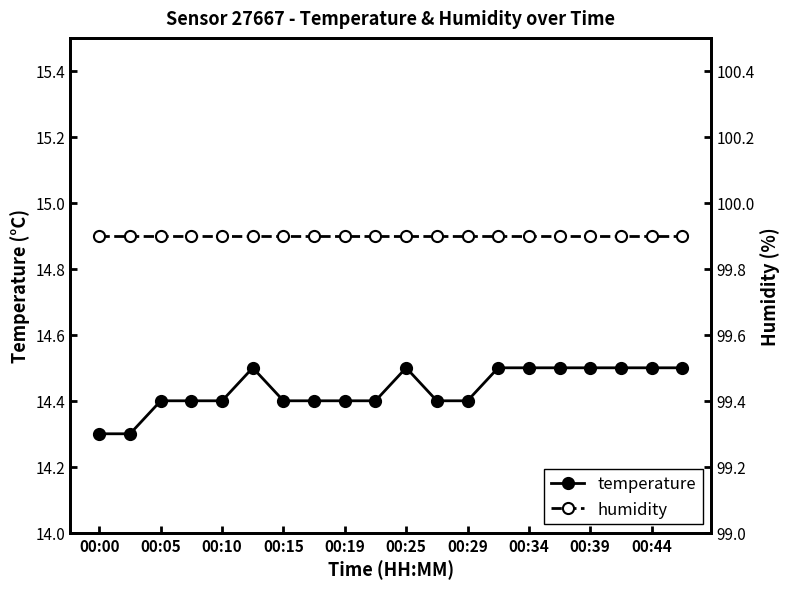

True or false: temperature has a value of 7.7 at 00:44.

False